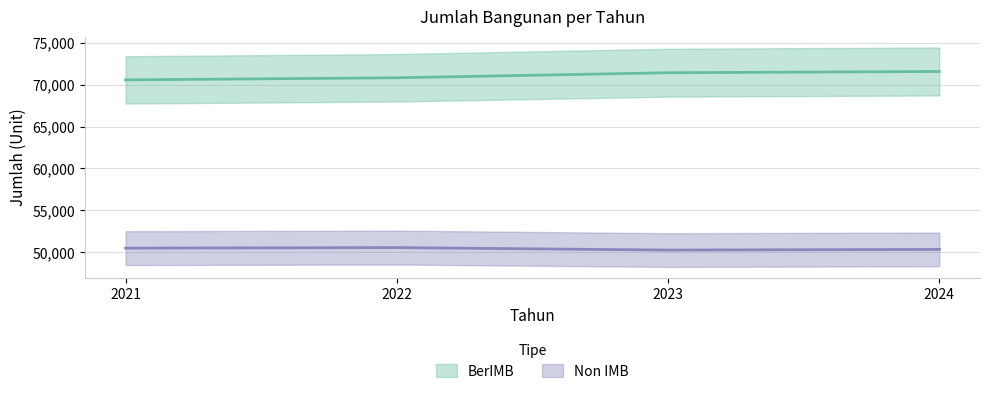

How many distinct data groups are displayed?

2